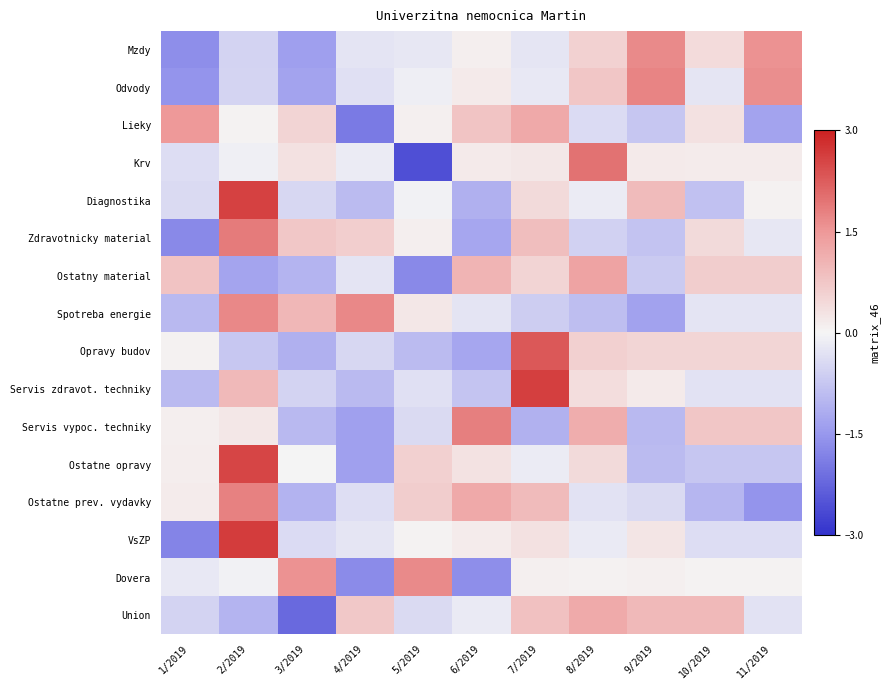

Which category has the highest value across all series?

2/2019